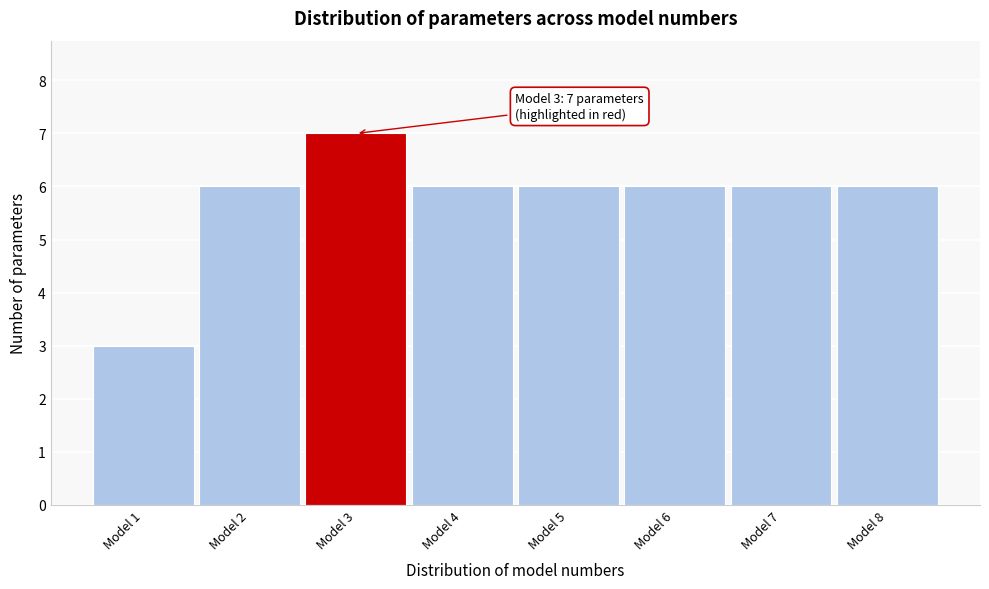

Which range on the x-axis has the tallest bar?

2.5 to 3.5